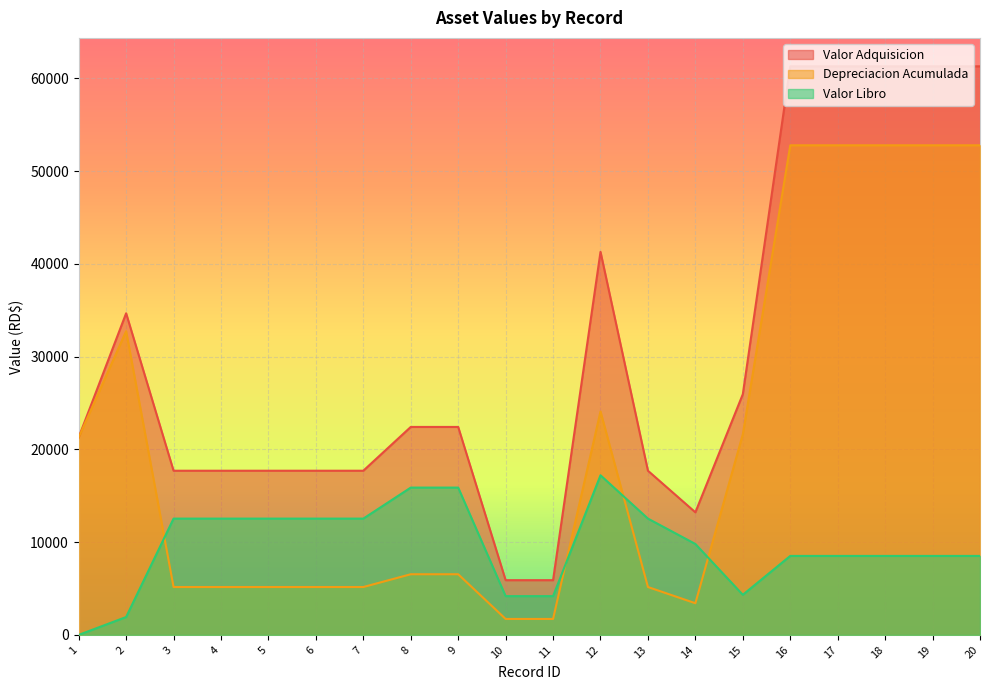

True or false: Valor Adquisicion and Depreciacion Acumulada cross at least once.

False